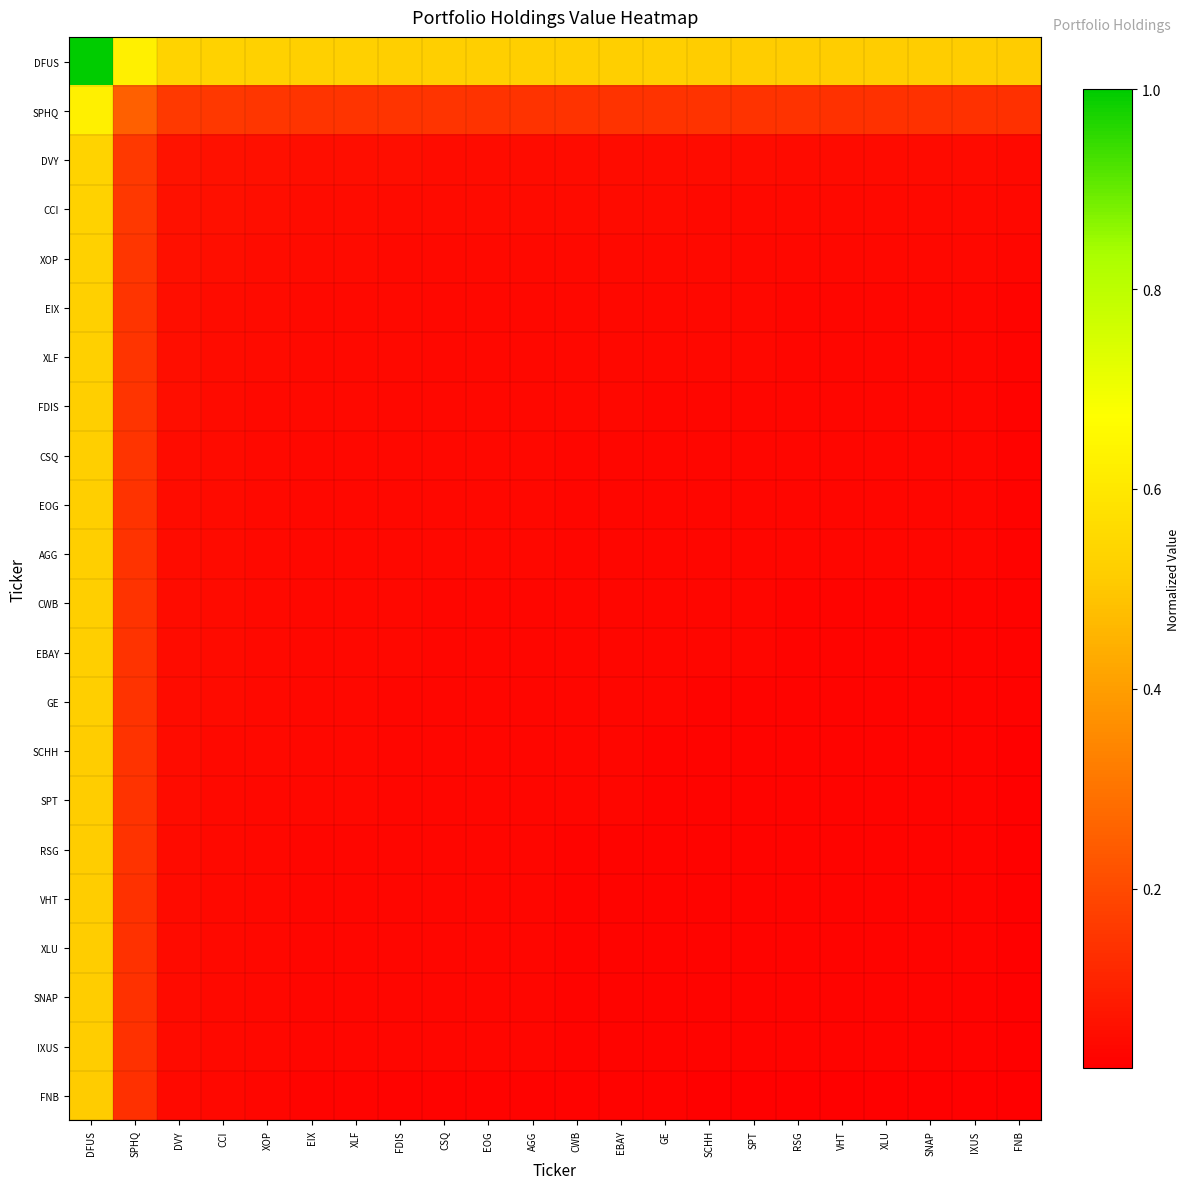

Reading left to right, list all the values displayed in this chart.

DFUS: DFUS=1.0	SPHQ=0.6	DVY=0.5	CCI=0.5	XOP=0.5	EIX=0.5	XLF=0.5	FDIS=0.5	CSQ=0.5	EOG=0.5	AGG=0.5	CWB=0.5	EBAY=0.5	GE=0.5	SCHH=0.5	SPT=0.5	RSG=0.5	VHT=0.5	XLU=0.5	SNAP=0.5	IXUS=0.5	FNB=0.5
SPHQ: DFUS=0.6	SPHQ=0.3	DVY=0.2	CCI=0.2	XOP=0.2	EIX=0.1	XLF=0.1	FDIS=0.1	CSQ=0.1	EOG=0.1	AGG=0.1	CWB=0.1	EBAY=0.1	GE=0.1	SCHH=0.1	SPT=0.1	RSG=0.1	VHT=0.1	XLU=0.1	SNAP=0.1	IXUS=0.1	FNB=0.1
DVY: DFUS=0.5	SPHQ=0.2	DVY=0.1	CCI=0.1	XOP=0.1	EIX=0.1	XLF=0.1	FDIS=0.1	CSQ=0.1	EOG=0.1	AGG=0.1	CWB=0.1	EBAY=0.1	GE=0.1	SCHH=0.1	SPT=0.1	RSG=0.1	VHT=0.1	XLU=0.1	SNAP=0.0	IXUS=0.0	FNB=0.0
CCI: DFUS=0.5	SPHQ=0.2	DVY=0.1	CCI=0.1	XOP=0.1	EIX=0.1	XLF=0.1	FDIS=0.1	CSQ=0.1	EOG=0.0	AGG=0.0	CWB=0.0	EBAY=0.0	GE=0.0	SCHH=0.0	SPT=0.0	RSG=0.0	VHT=0.0	XLU=0.0	SNAP=0.0	IXUS=0.0	FNB=0.0
XOP: DFUS=0.5	SPHQ=0.2	DVY=0.1	CCI=0.1	XOP=0.1	EIX=0.0	XLF=0.0	FDIS=0.0	CSQ=0.0	EOG=0.0	AGG=0.0	CWB=0.0	EBAY=0.0	GE=0.0	SCHH=0.0	SPT=0.0	RSG=0.0	VHT=0.0	XLU=0.0	SNAP=0.0	IXUS=0.0	FNB=0.0
EIX: DFUS=0.5	SPHQ=0.1	DVY=0.1	CCI=0.1	XOP=0.0	EIX=0.0	XLF=0.0	FDIS=0.0	CSQ=0.0	EOG=0.0	AGG=0.0	CWB=0.0	EBAY=0.0	GE=0.0	SCHH=0.0	SPT=0.0	RSG=0.0	VHT=0.0	XLU=0.0	SNAP=0.0	IXUS=0.0	FNB=0.0
XLF: DFUS=0.5	SPHQ=0.1	DVY=0.1	CCI=0.1	XOP=0.0	EIX=0.0	XLF=0.0	FDIS=0.0	CSQ=0.0	EOG=0.0	AGG=0.0	CWB=0.0	EBAY=0.0	GE=0.0	SCHH=0.0	SPT=0.0	RSG=0.0	VHT=0.0	XLU=0.0	SNAP=0.0	IXUS=0.0	FNB=0.0
FDIS: DFUS=0.5	SPHQ=0.1	DVY=0.1	CCI=0.1	XOP=0.0	EIX=0.0	XLF=0.0	FDIS=0.0	CSQ=0.0	EOG=0.0	AGG=0.0	CWB=0.0	EBAY=0.0	GE=0.0	SCHH=0.0	SPT=0.0	RSG=0.0	VHT=0.0	XLU=0.0	SNAP=0.0	IXUS=0.0	FNB=0.0
CSQ: DFUS=0.5	SPHQ=0.1	DVY=0.1	CCI=0.1	XOP=0.0	EIX=0.0	XLF=0.0	FDIS=0.0	CSQ=0.0	EOG=0.0	AGG=0.0	CWB=0.0	EBAY=0.0	GE=0.0	SCHH=0.0	SPT=0.0	RSG=0.0	VHT=0.0	XLU=0.0	SNAP=0.0	IXUS=0.0	FNB=0.0
EOG: DFUS=0.5	SPHQ=0.1	DVY=0.1	CCI=0.0	XOP=0.0	EIX=0.0	XLF=0.0	FDIS=0.0	CSQ=0.0	EOG=0.0	AGG=0.0	CWB=0.0	EBAY=0.0	GE=0.0	SCHH=0.0	SPT=0.0	RSG=0.0	VHT=0.0	XLU=0.0	SNAP=0.0	IXUS=0.0	FNB=0.0
AGG: DFUS=0.5	SPHQ=0.1	DVY=0.1	CCI=0.0	XOP=0.0	EIX=0.0	XLF=0.0	FDIS=0.0	CSQ=0.0	EOG=0.0	AGG=0.0	CWB=0.0	EBAY=0.0	GE=0.0	SCHH=0.0	SPT=0.0	RSG=0.0	VHT=0.0	XLU=0.0	SNAP=0.0	IXUS=0.0	FNB=0.0
CWB: DFUS=0.5	SPHQ=0.1	DVY=0.1	CCI=0.0	XOP=0.0	EIX=0.0	XLF=0.0	FDIS=0.0	CSQ=0.0	EOG=0.0	AGG=0.0	CWB=0.0	EBAY=0.0	GE=0.0	SCHH=0.0	SPT=0.0	RSG=0.0	VHT=0.0	XLU=0.0	SNAP=0.0	IXUS=0.0	FNB=0.0
EBAY: DFUS=0.5	SPHQ=0.1	DVY=0.1	CCI=0.0	XOP=0.0	EIX=0.0	XLF=0.0	FDIS=0.0	CSQ=0.0	EOG=0.0	AGG=0.0	CWB=0.0	EBAY=0.0	GE=0.0	SCHH=0.0	SPT=0.0	RSG=0.0	VHT=0.0	XLU=0.0	SNAP=0.0	IXUS=0.0	FNB=0.0
GE: DFUS=0.5	SPHQ=0.1	DVY=0.1	CCI=0.0	XOP=0.0	EIX=0.0	XLF=0.0	FDIS=0.0	CSQ=0.0	EOG=0.0	AGG=0.0	CWB=0.0	EBAY=0.0	GE=0.0	SCHH=0.0	SPT=0.0	RSG=0.0	VHT=0.0	XLU=0.0	SNAP=0.0	IXUS=0.0	FNB=0.0
SCHH: DFUS=0.5	SPHQ=0.1	DVY=0.1	CCI=0.0	XOP=0.0	EIX=0.0	XLF=0.0	FDIS=0.0	CSQ=0.0	EOG=0.0	AGG=0.0	CWB=0.0	EBAY=0.0	GE=0.0	SCHH=0.0	SPT=0.0	RSG=0.0	VHT=0.0	XLU=0.0	SNAP=0.0	IXUS=0.0	FNB=0.0
SPT: DFUS=0.5	SPHQ=0.1	DVY=0.1	CCI=0.0	XOP=0.0	EIX=0.0	XLF=0.0	FDIS=0.0	CSQ=0.0	EOG=0.0	AGG=0.0	CWB=0.0	EBAY=0.0	GE=0.0	SCHH=0.0	SPT=0.0	RSG=0.0	VHT=0.0	XLU=0.0	SNAP=0.0	IXUS=0.0	FNB=0.0
RSG: DFUS=0.5	SPHQ=0.1	DVY=0.1	CCI=0.0	XOP=0.0	EIX=0.0	XLF=0.0	FDIS=0.0	CSQ=0.0	EOG=0.0	AGG=0.0	CWB=0.0	EBAY=0.0	GE=0.0	SCHH=0.0	SPT=0.0	RSG=0.0	VHT=0.0	XLU=0.0	SNAP=0.0	IXUS=0.0	FNB=0.0
VHT: DFUS=0.5	SPHQ=0.1	DVY=0.1	CCI=0.0	XOP=0.0	EIX=0.0	XLF=0.0	FDIS=0.0	CSQ=0.0	EOG=0.0	AGG=0.0	CWB=0.0	EBAY=0.0	GE=0.0	SCHH=0.0	SPT=0.0	RSG=0.0	VHT=0.0	XLU=0.0	SNAP=0.0	IXUS=0.0	FNB=0.0
XLU: DFUS=0.5	SPHQ=0.1	DVY=0.1	CCI=0.0	XOP=0.0	EIX=0.0	XLF=0.0	FDIS=0.0	CSQ=0.0	EOG=0.0	AGG=0.0	CWB=0.0	EBAY=0.0	GE=0.0	SCHH=0.0	SPT=0.0	RSG=0.0	VHT=0.0	XLU=0.0	SNAP=0.0	IXUS=0.0	FNB=0.0
SNAP: DFUS=0.5	SPHQ=0.1	DVY=0.0	CCI=0.0	XOP=0.0	EIX=0.0	XLF=0.0	FDIS=0.0	CSQ=0.0	EOG=0.0	AGG=0.0	CWB=0.0	EBAY=0.0	GE=0.0	SCHH=0.0	SPT=0.0	RSG=0.0	VHT=0.0	XLU=0.0	SNAP=0.0	IXUS=0.0	FNB=0.0
IXUS: DFUS=0.5	SPHQ=0.1	DVY=0.0	CCI=0.0	XOP=0.0	EIX=0.0	XLF=0.0	FDIS=0.0	CSQ=0.0	EOG=0.0	AGG=0.0	CWB=0.0	EBAY=0.0	GE=0.0	SCHH=0.0	SPT=0.0	RSG=0.0	VHT=0.0	XLU=0.0	SNAP=0.0	IXUS=0.0	FNB=0.0
FNB: DFUS=0.5	SPHQ=0.1	DVY=0.0	CCI=0.0	XOP=0.0	EIX=0.0	XLF=0.0	FDIS=0.0	CSQ=0.0	EOG=0.0	AGG=0.0	CWB=0.0	EBAY=0.0	GE=0.0	SCHH=0.0	SPT=0.0	RSG=0.0	VHT=0.0	XLU=0.0	SNAP=0.0	IXUS=0.0	FNB=0.0